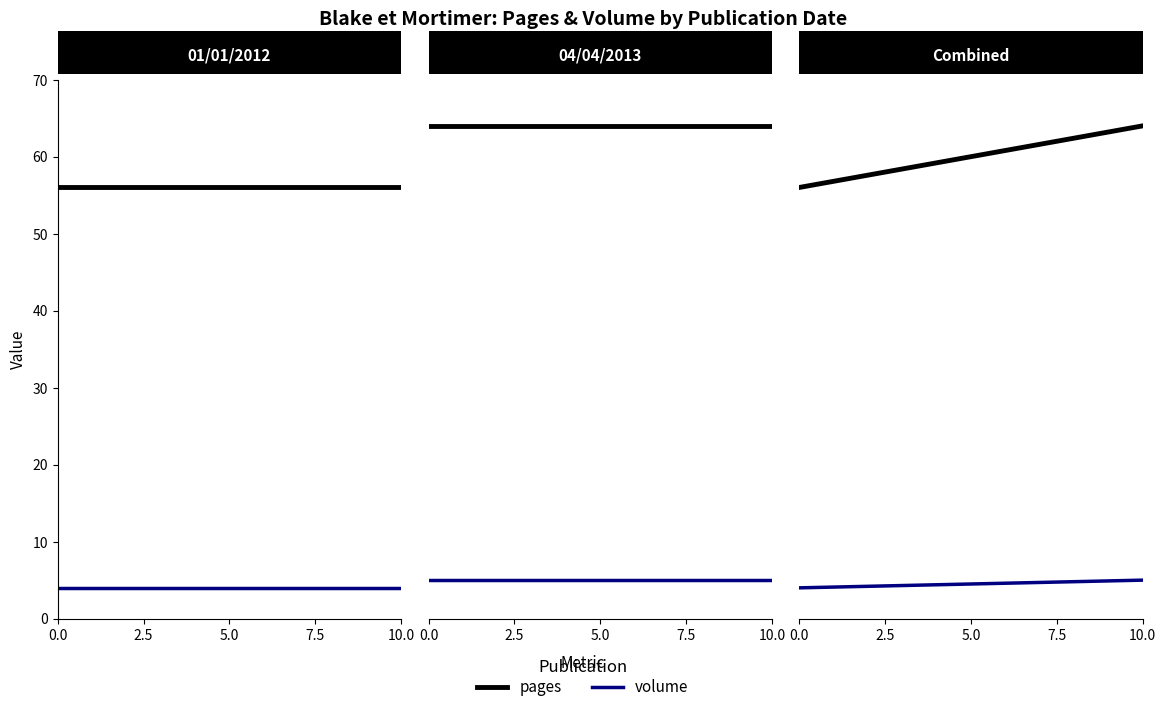

What are all the series names shown in the legend?

pages, volume